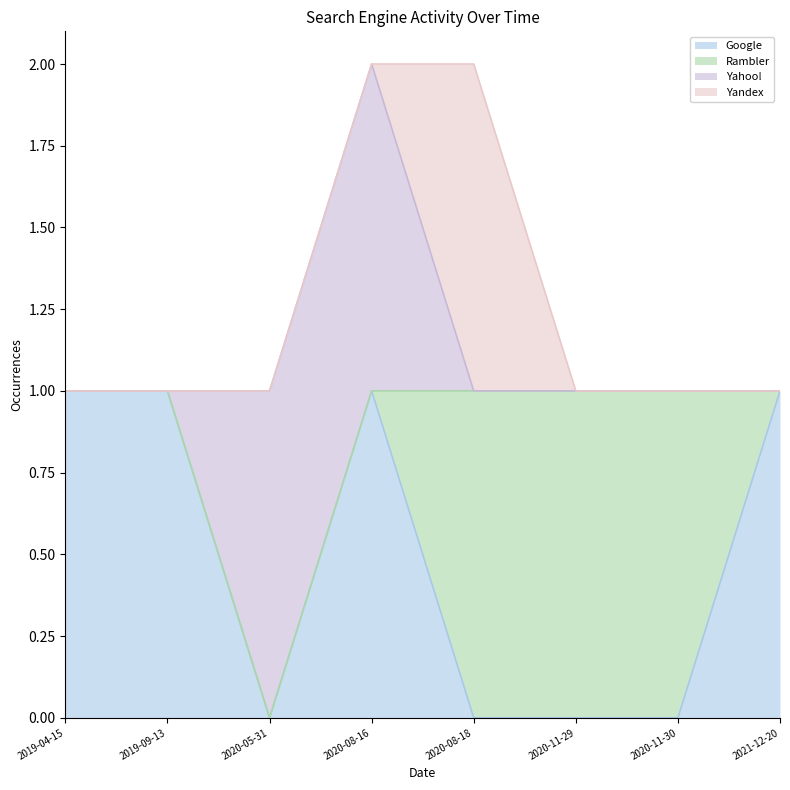

What is the maximum value for Rambler?

1